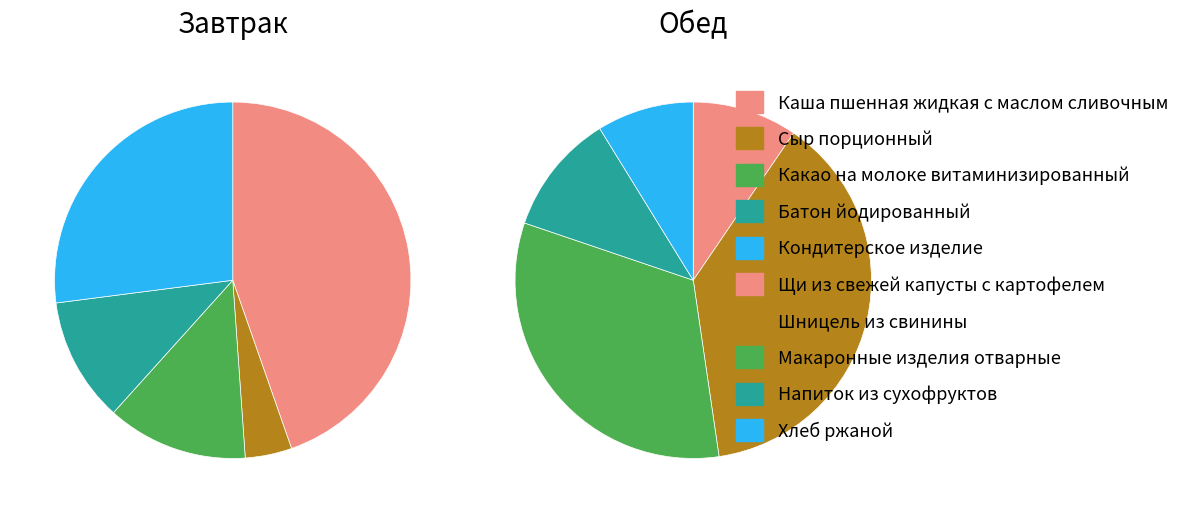

The Обед slice represents 29% of the pie. True or false?

False